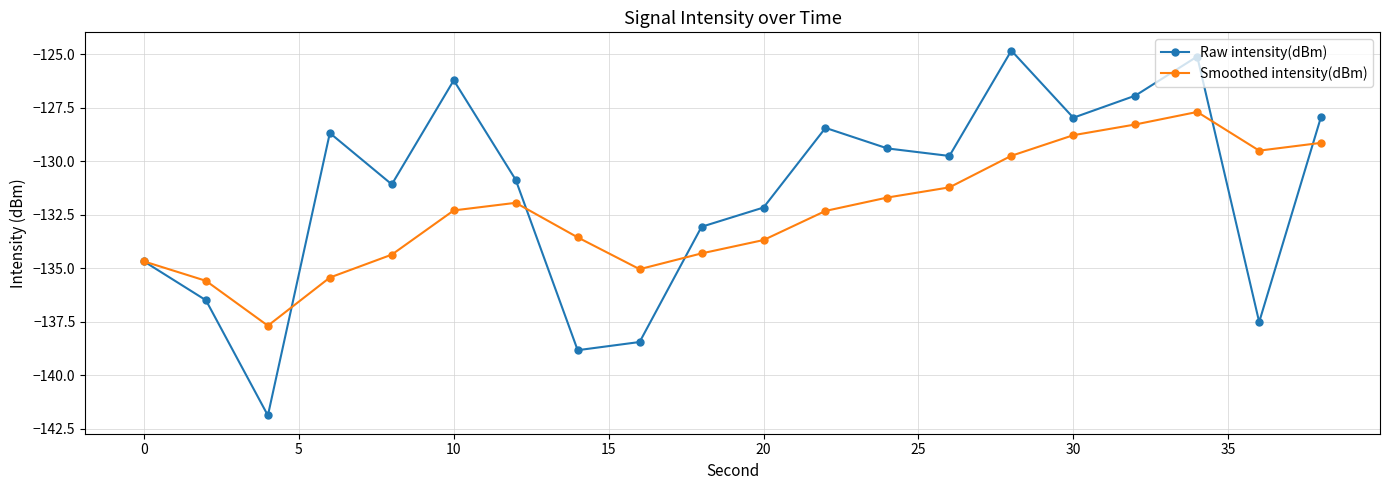

Which series has the largest range (max minus min)?

Raw intensity(dBm)